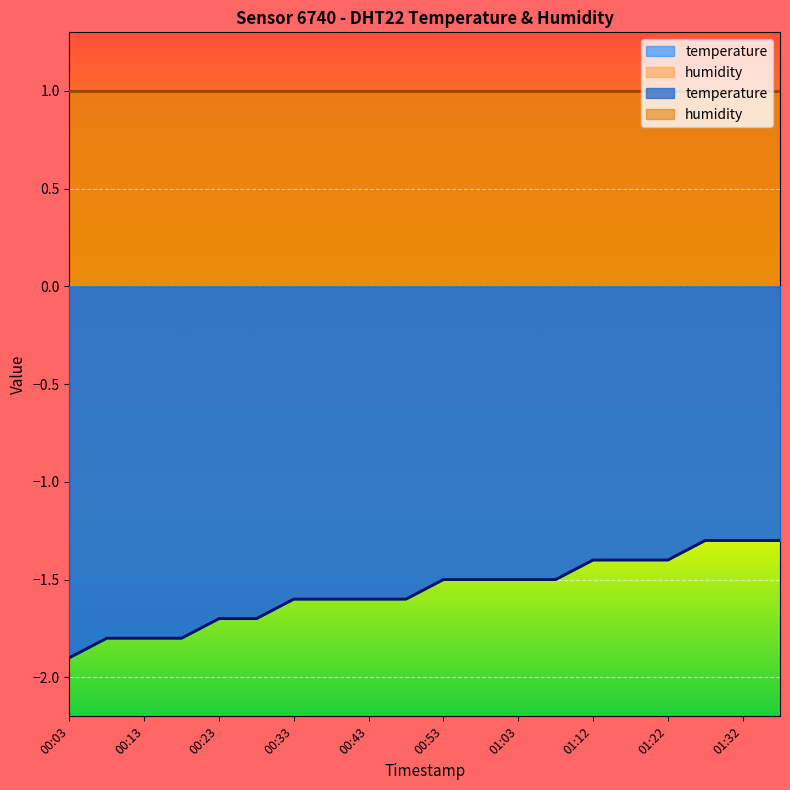

What is the change in value from 00:28 to 01:12?

+0.3